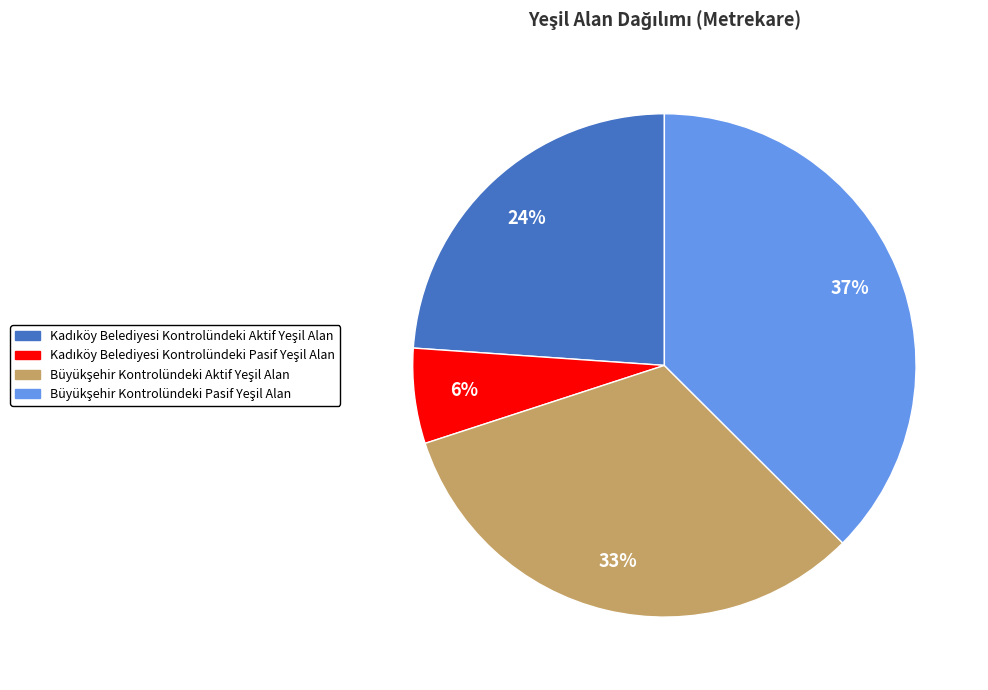

Does any single category account for the majority?

No